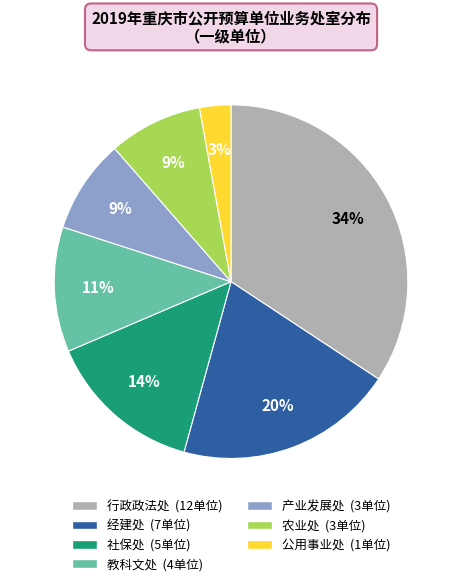

Do 教科文处 and 行政政法处 together represent more than half of the pie?

No